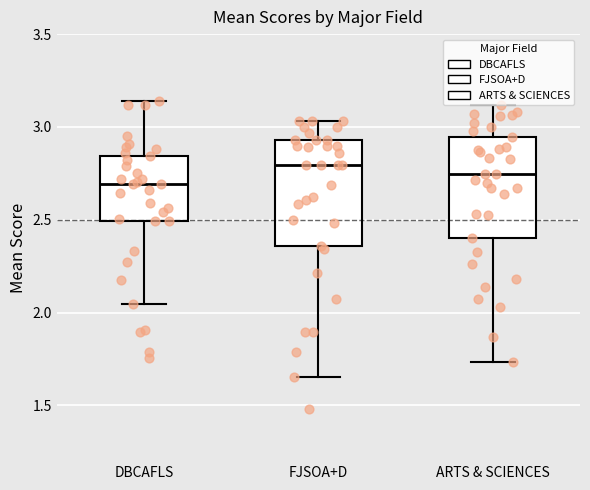

Reading left to right, transcribe this box plot: for each box, give where its median line is, the range the box spans, and where its two whiskers end, as read against the y-axis. The values are not printed on the chart, so give them approximately, as read against the axis.

DBCAFLS: median 2.70, box 2.50 to 2.85, whiskers 2.05 to 3.15
FJSOA+D: median 2.80, box 2.35 to 2.95, whiskers 1.65 to 3.05
ARTS & SCIENCES: median 2.75, box 2.40 to 2.95, whiskers 1.75 to 3.10